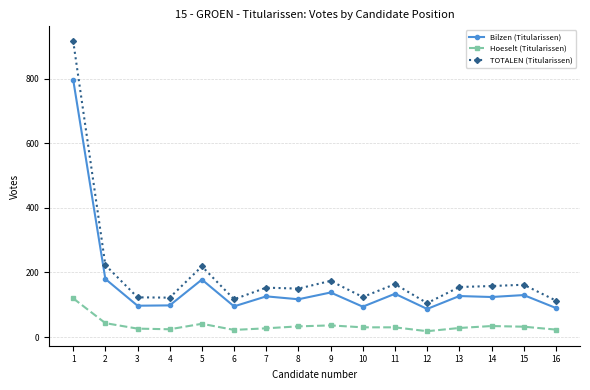

Which series has the largest range (max minus min)?

TOTALEN (Titularissen)